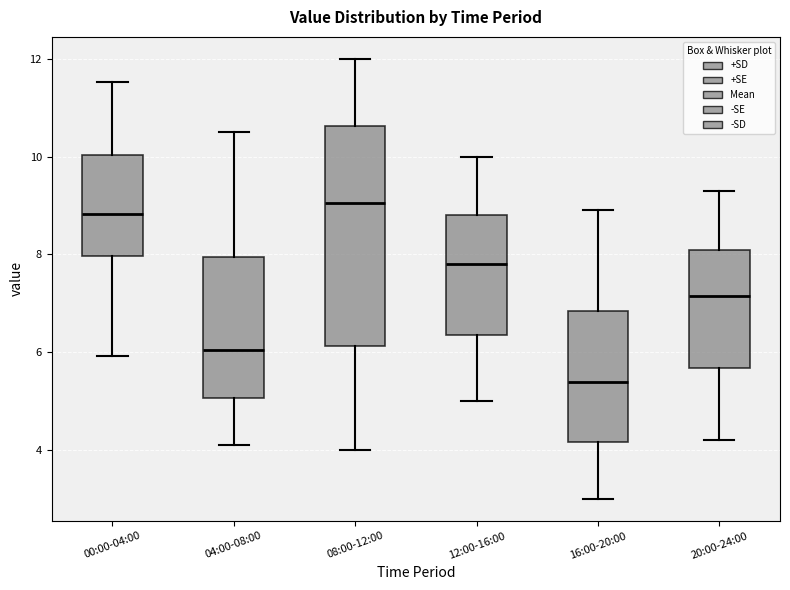

Which box has the highest median line?

08:00-12:00